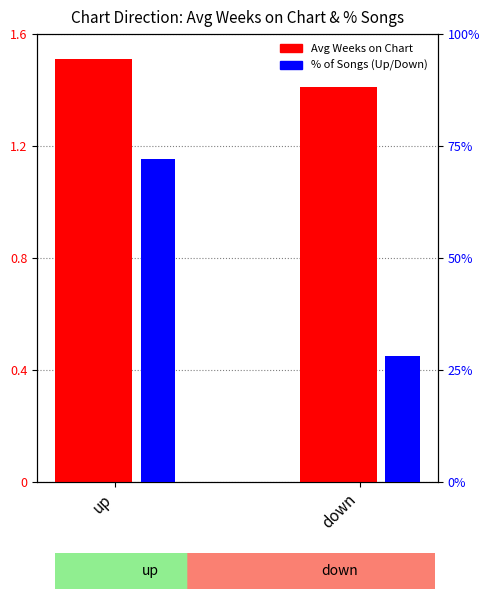

Are the bars grouped side by side (vs. stacked)?

Yes